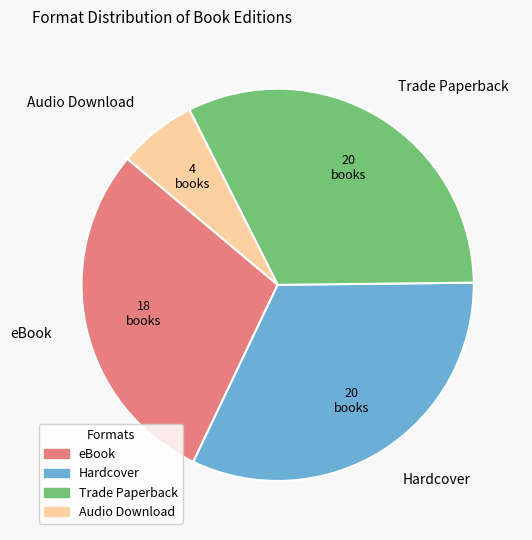

Which slice is the smallest?

Audio Download